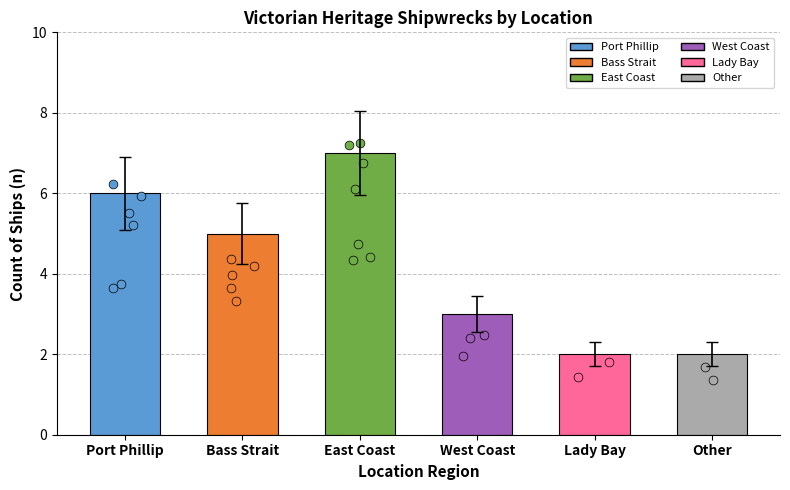

Approximately how many times larger is the value at West Coast compared to Other?

1.5